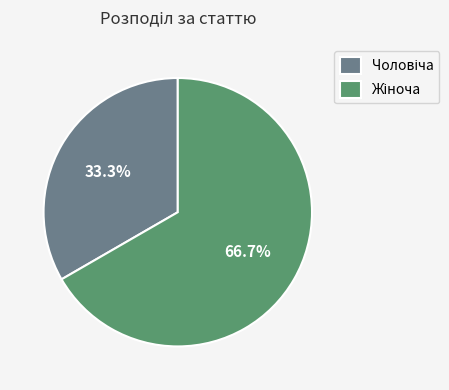

To the nearest percent, what is the average slice percentage?

50%